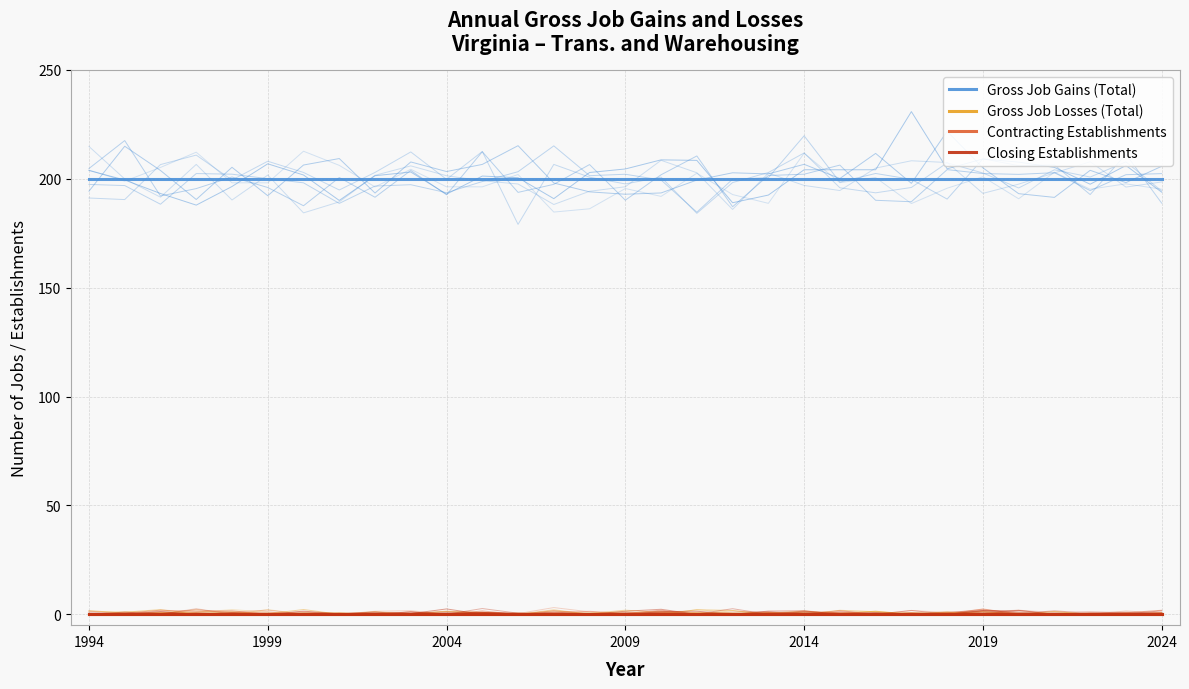

True or false: Contracting Establishments has a value of 0 at 1999.

True